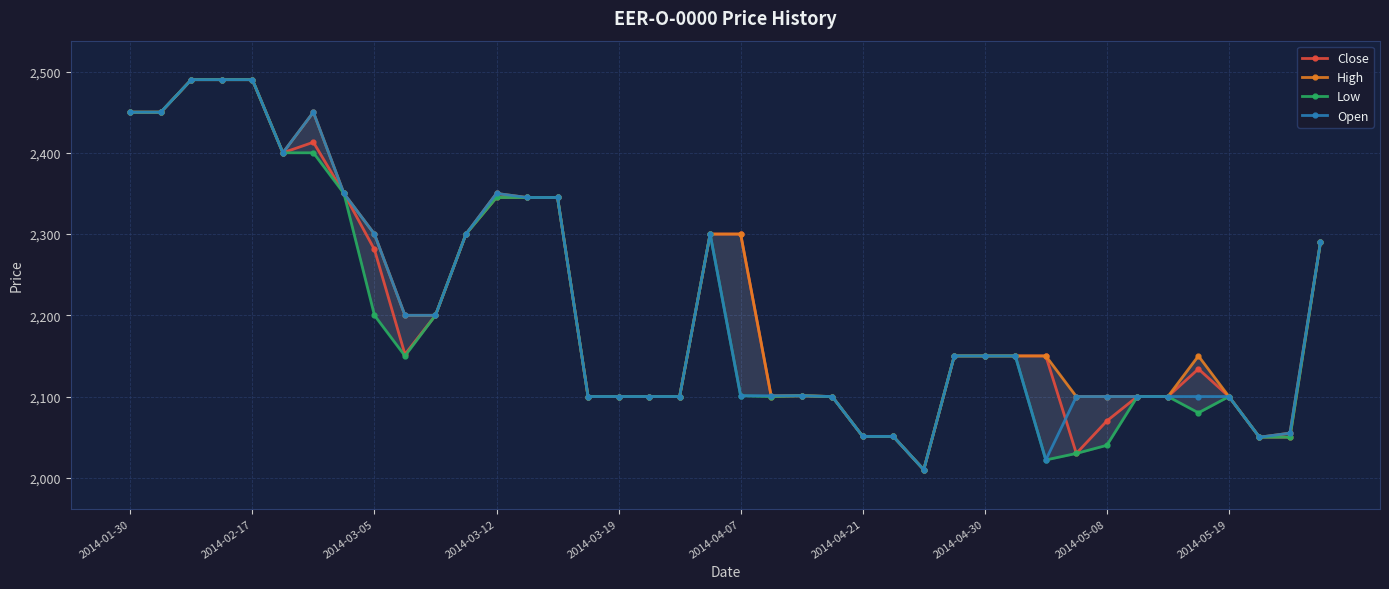

What are all the series names shown in the legend?

Close, High, Low, Open